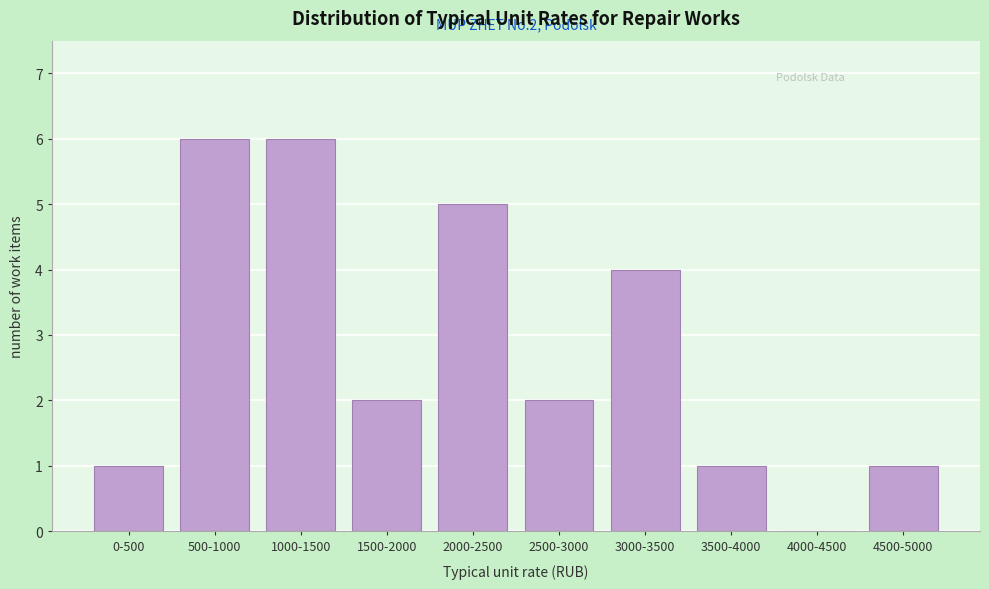

Reading left to right, what are all the values shown in this chart?

0-500=1	500-1000=6	1000-1500=6	1500-2000=2	2000-2500=5	2500-3000=2	3000-3500=4	3500-4000=1	4000-4500=0	4500-5000=1